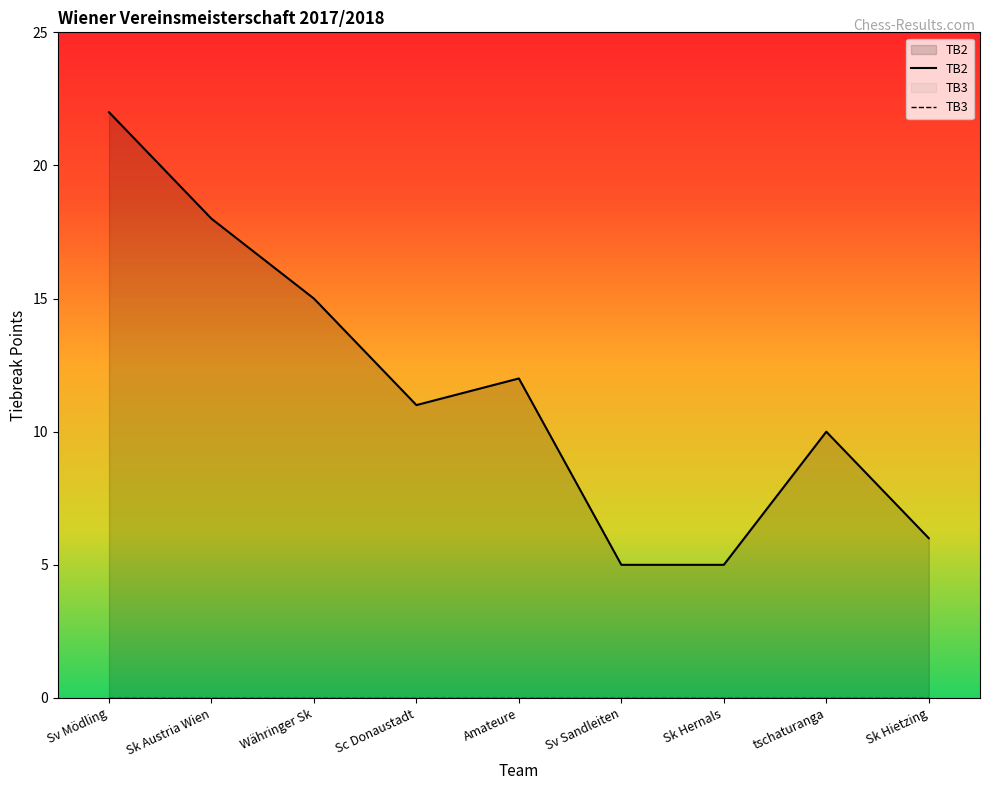

Where is the first local minimum?

Sc Donaustadt